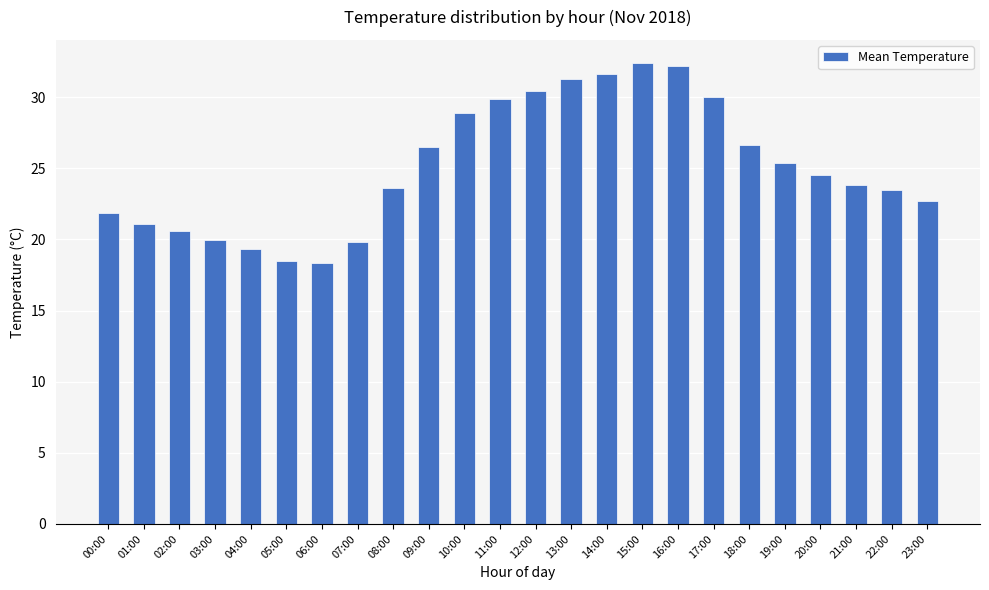

Which has a higher value, 12:00 or 01:00?

12:00